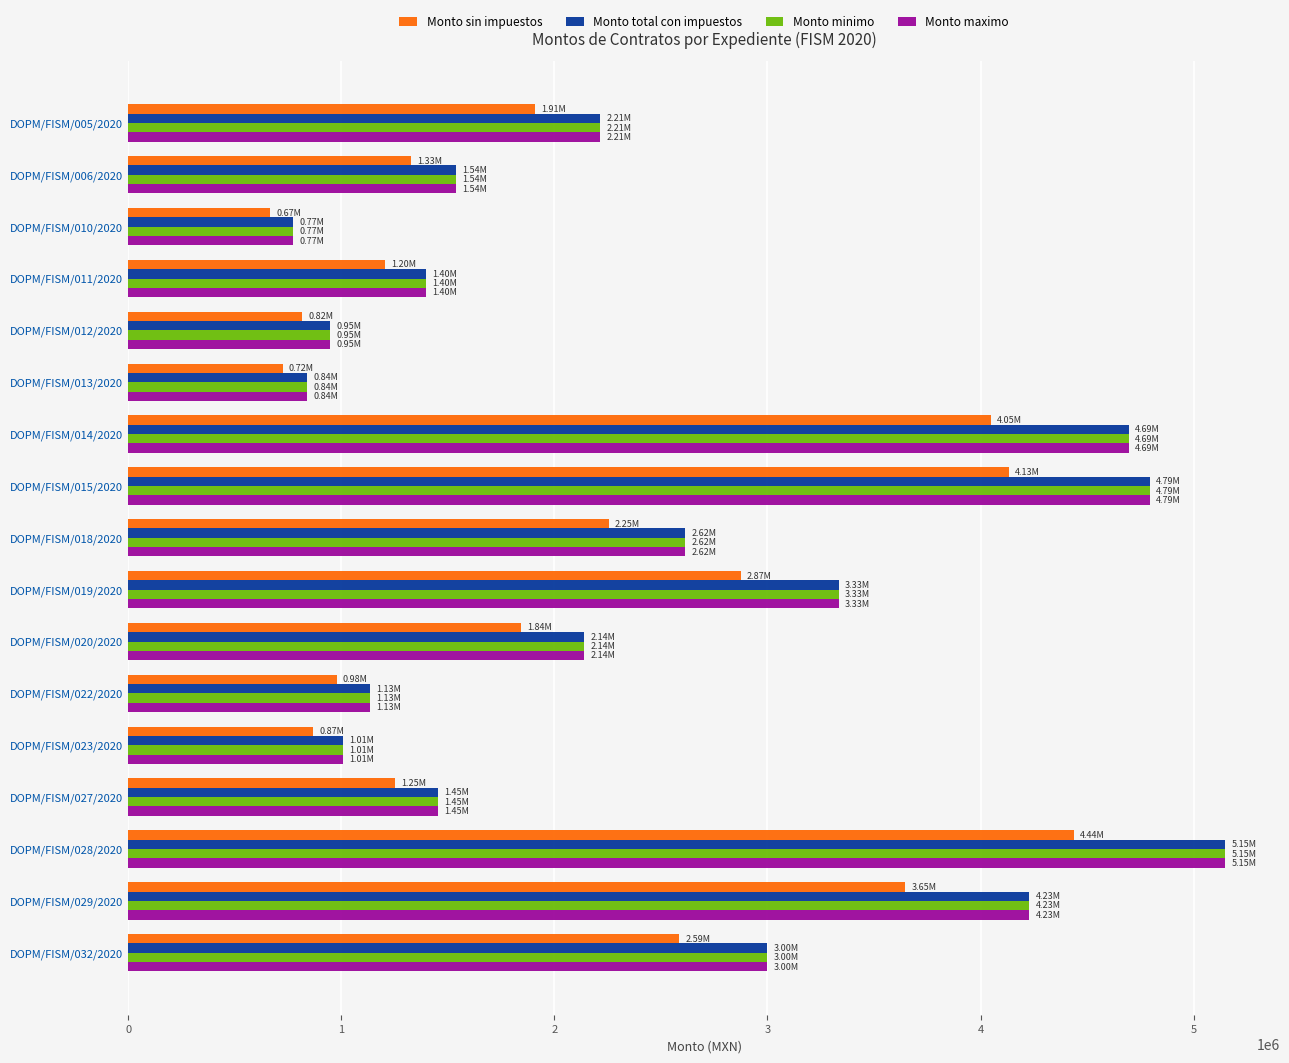

What is the smallest value displayed?

666930.8